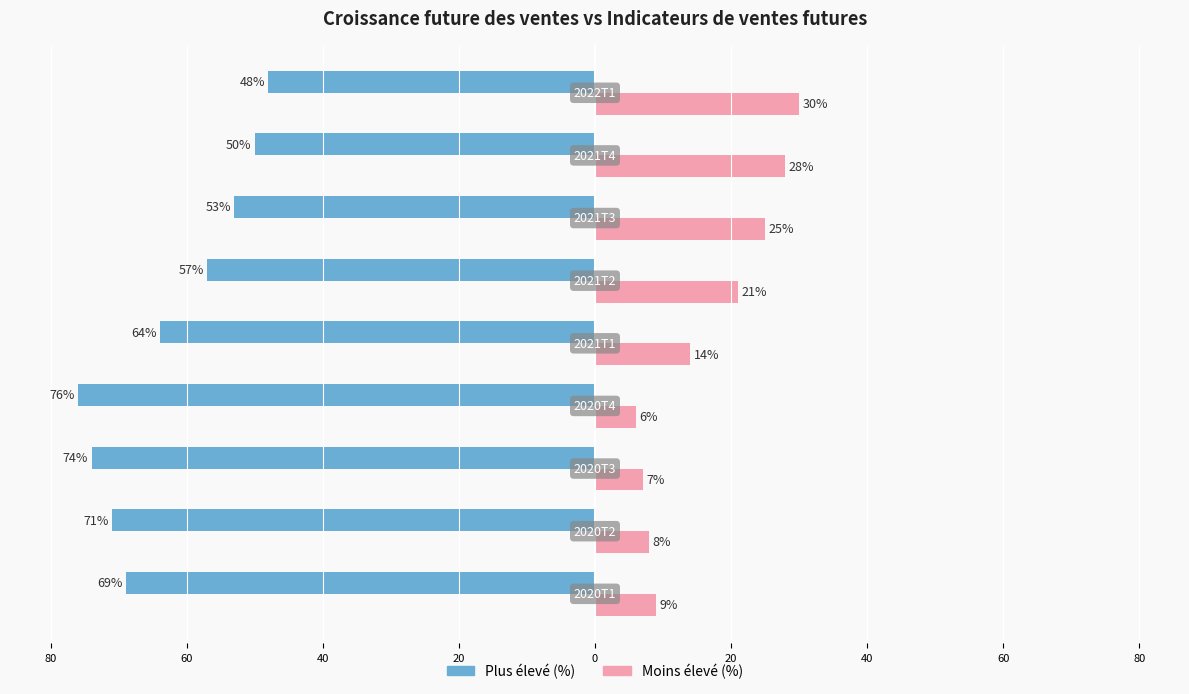

What is the difference between the maximum and minimum values in the Moins élevé (%) series?

24